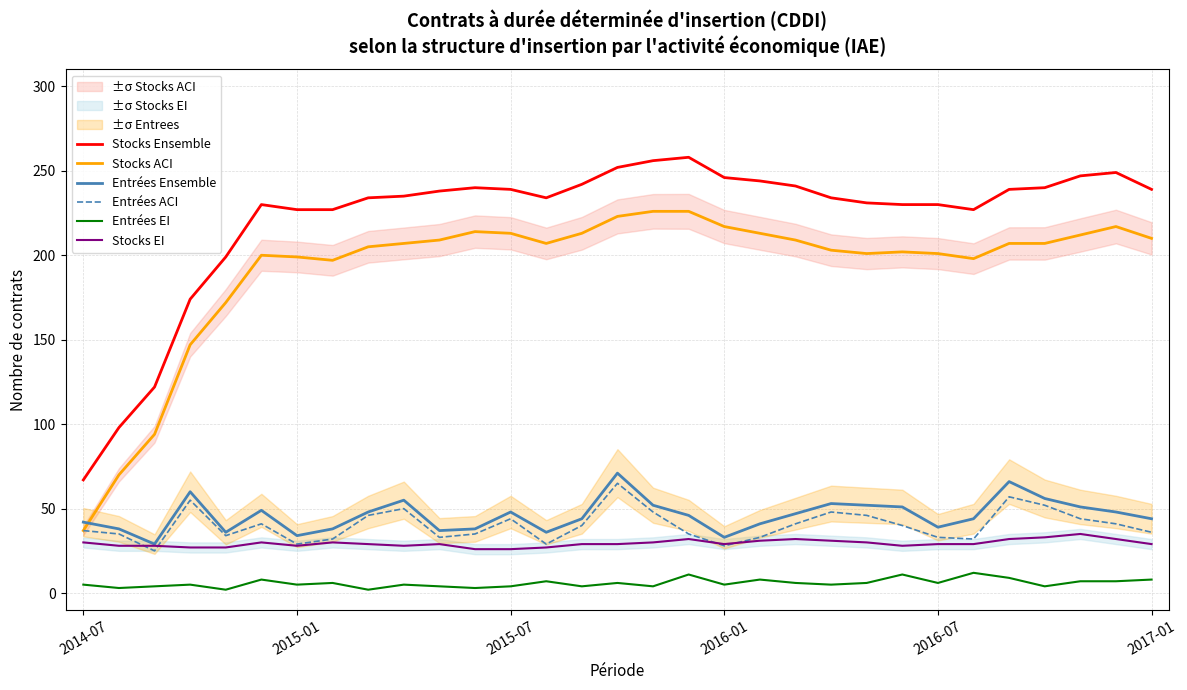

What is the greatest value displayed?

258